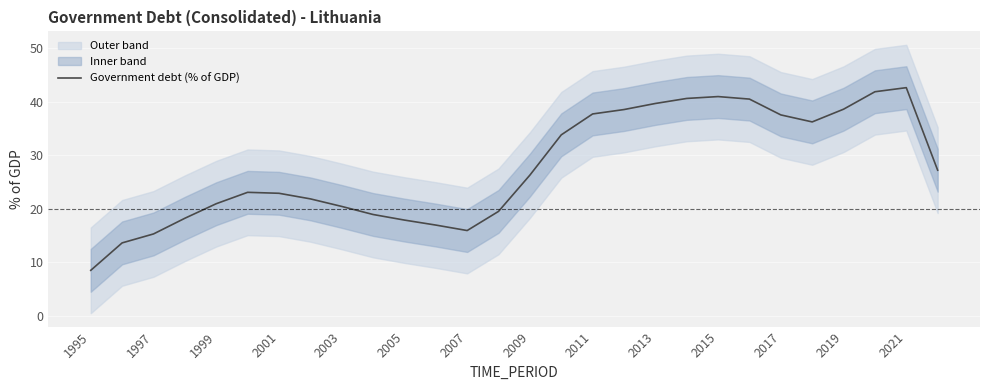

Reading right to left, list all the values displayed in this chart.

27.2	42.6	41.8	38.6	36.2	37.5	40.5	40.9	40.6	39.6	38.5	37.7	33.8	26.3	19.5	15.9	16.9	17.9	18.9	20.4	21.8	22.9	23.0	20.9	18.2	15.3	13.6	8.5